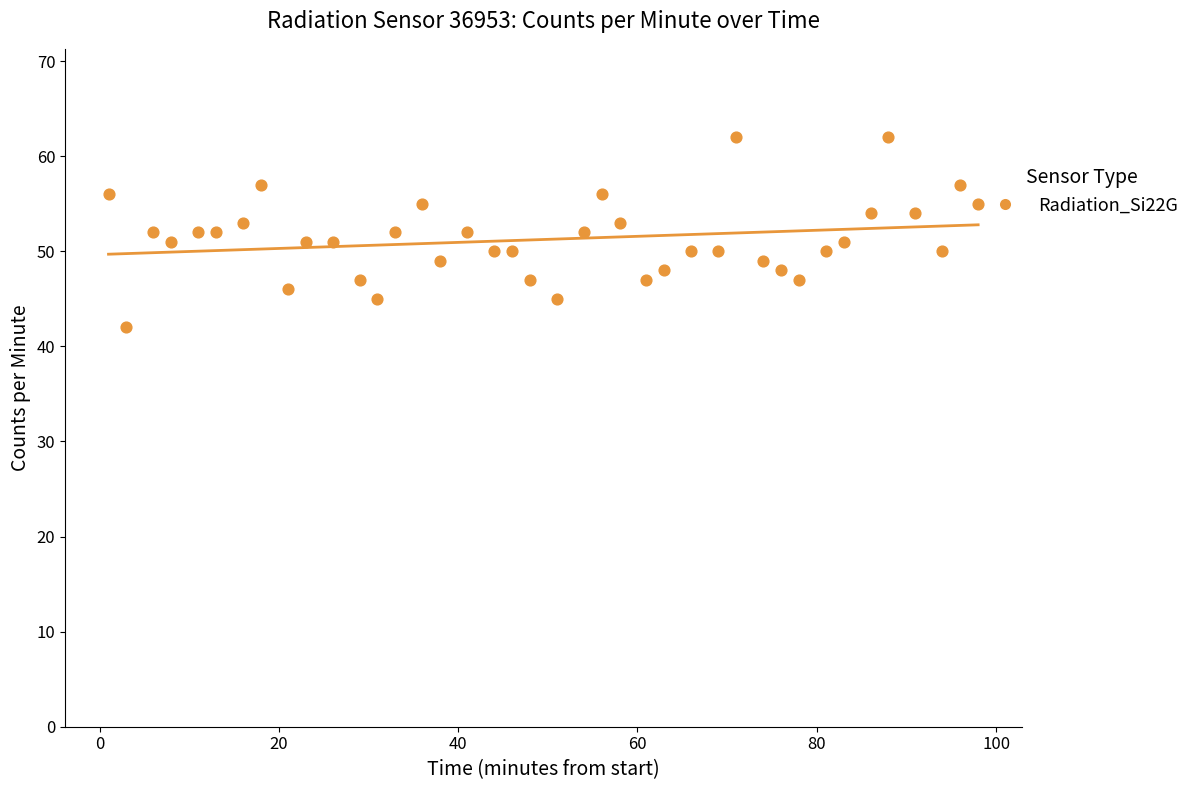

What is the range of Y values (max minus min)?

20